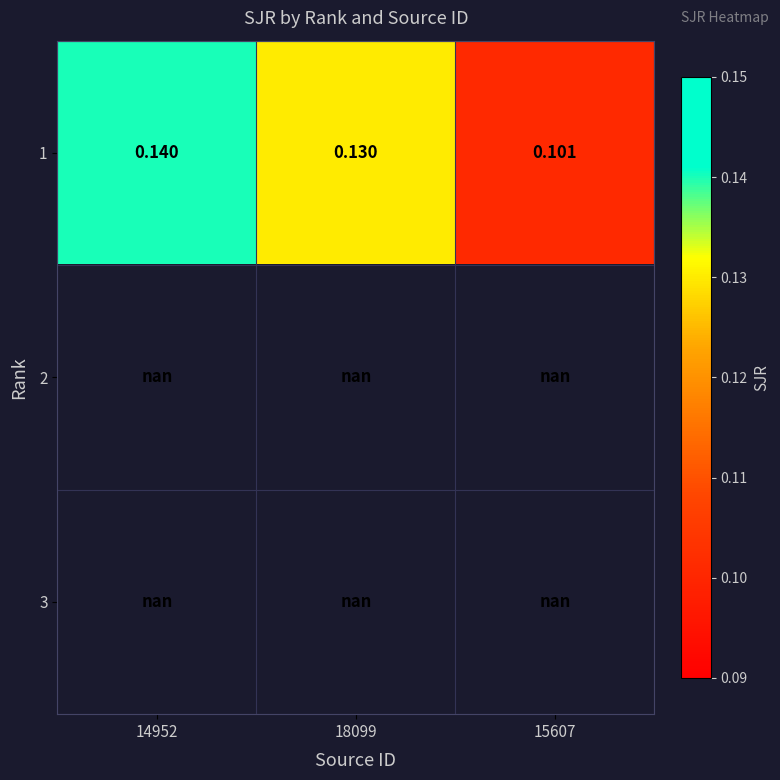

Which series has the largest range (max minus min)?

1